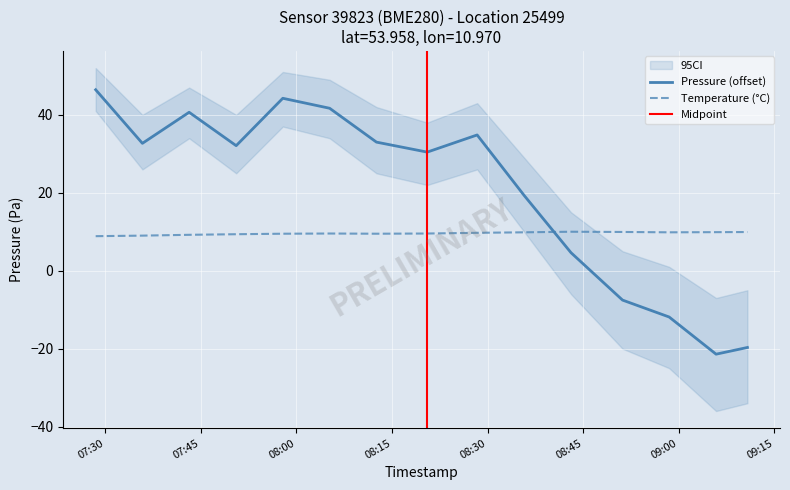

Rank the series at 2024-03-22T08:28:22 from highest to lowest value.

pressure, temperature